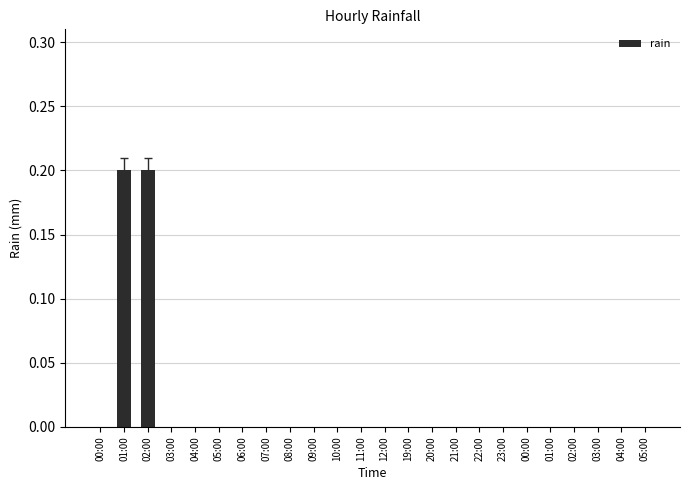

Which label corresponds to the largest value in the chart?

01:00